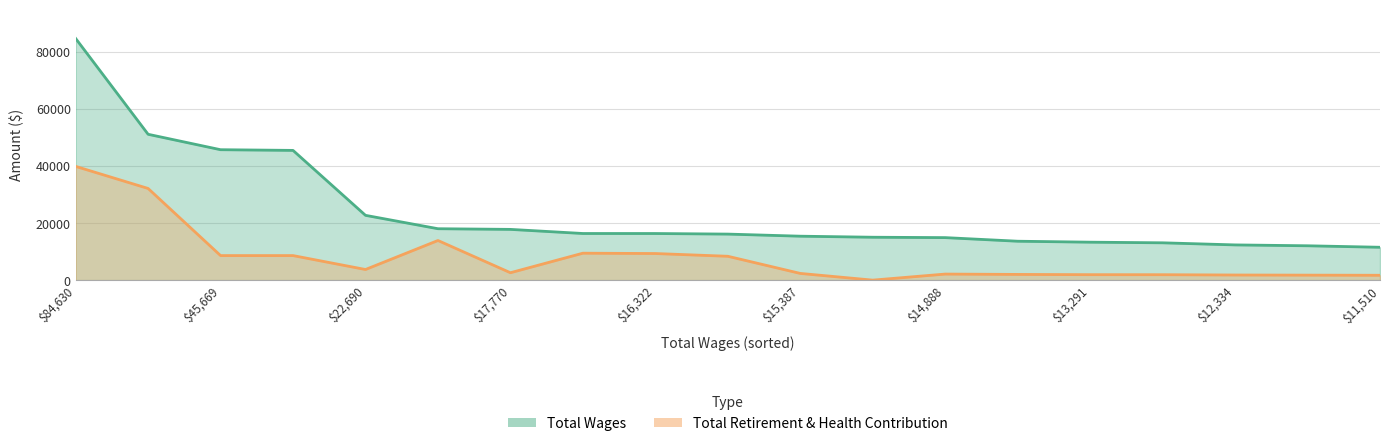

What is the difference between the Total Retirement & Health Contribution values at 14888 and 17770?

471